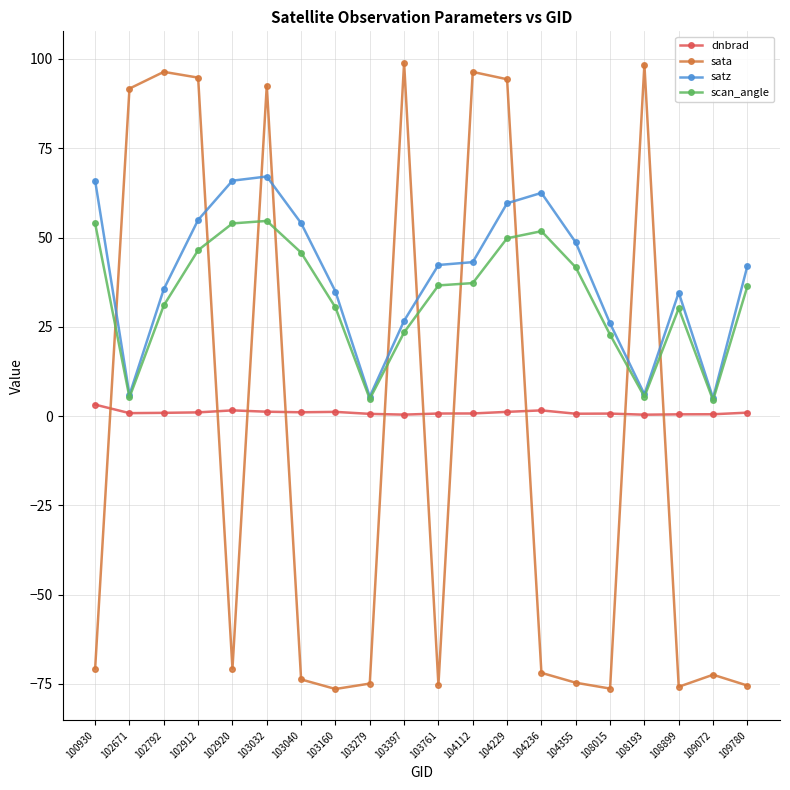

List the series in order of their peak value, lowest first.

dnbrad, scan_angle, satz, sata